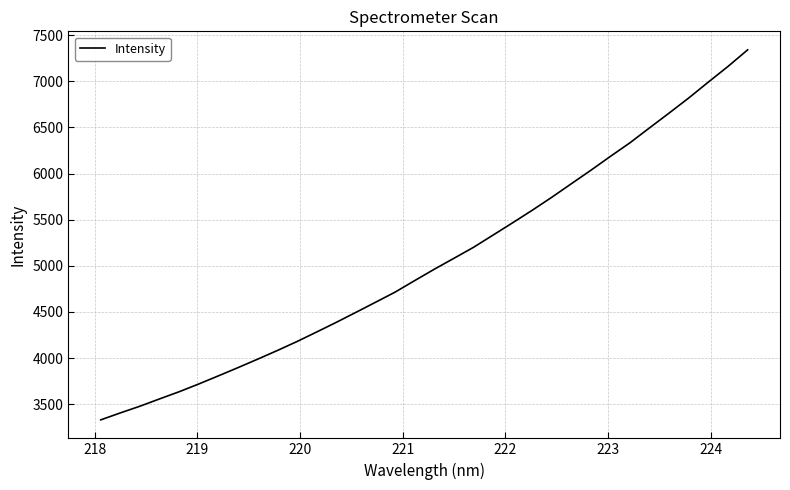

What is the difference between the maximum and minimum values?

4013.1